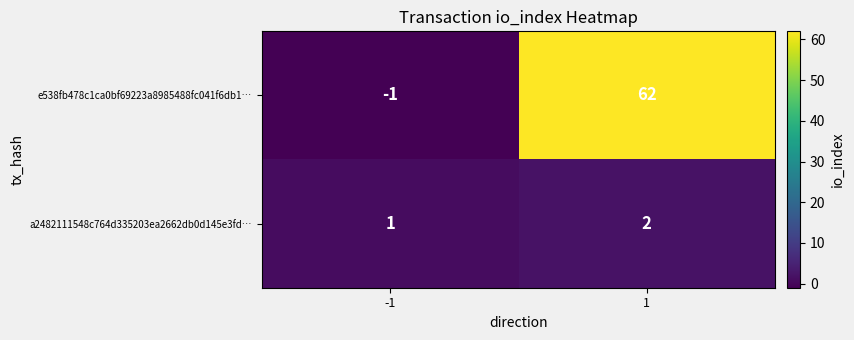

At 1, list the series in order from smallest to largest.

a2482111548c764d335203ea2662db0d145e3fd…, e538fb478c1ca0bf69223a8985488fc041f6db1…